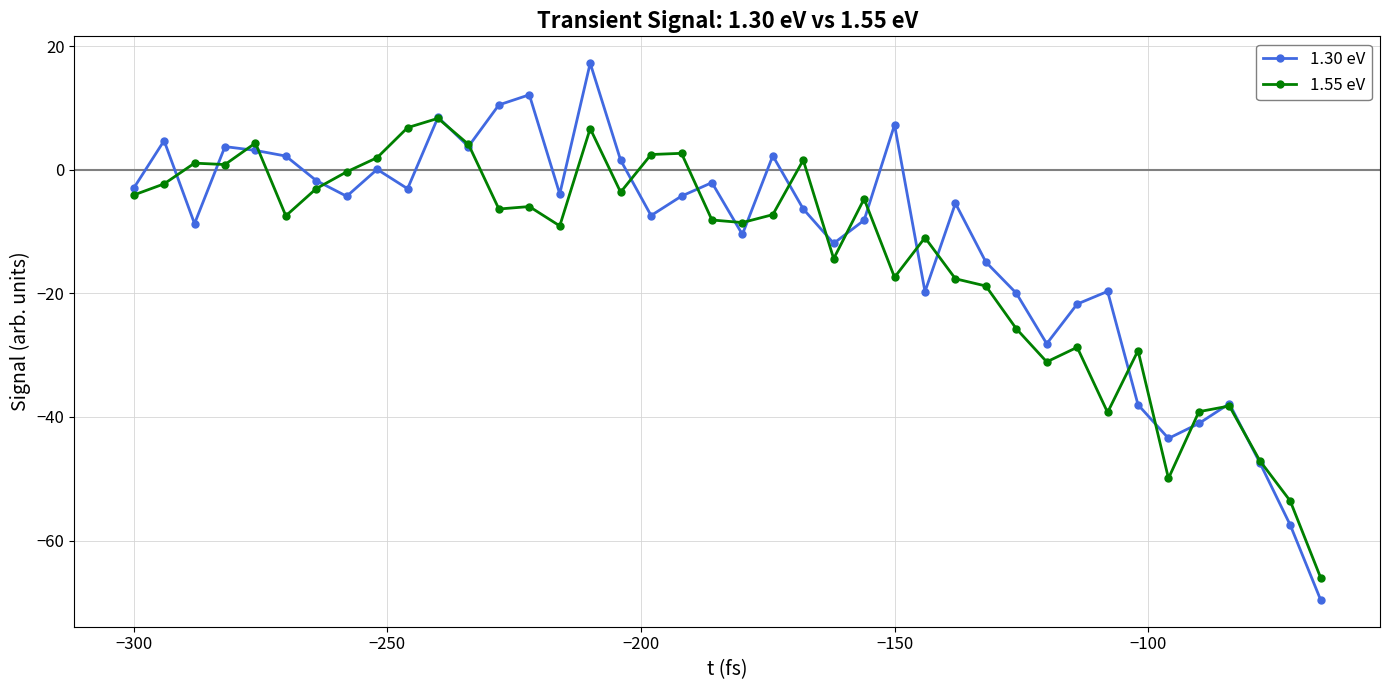

What is the value of the 1.55 eV point at the 15th from the left?

-9.1